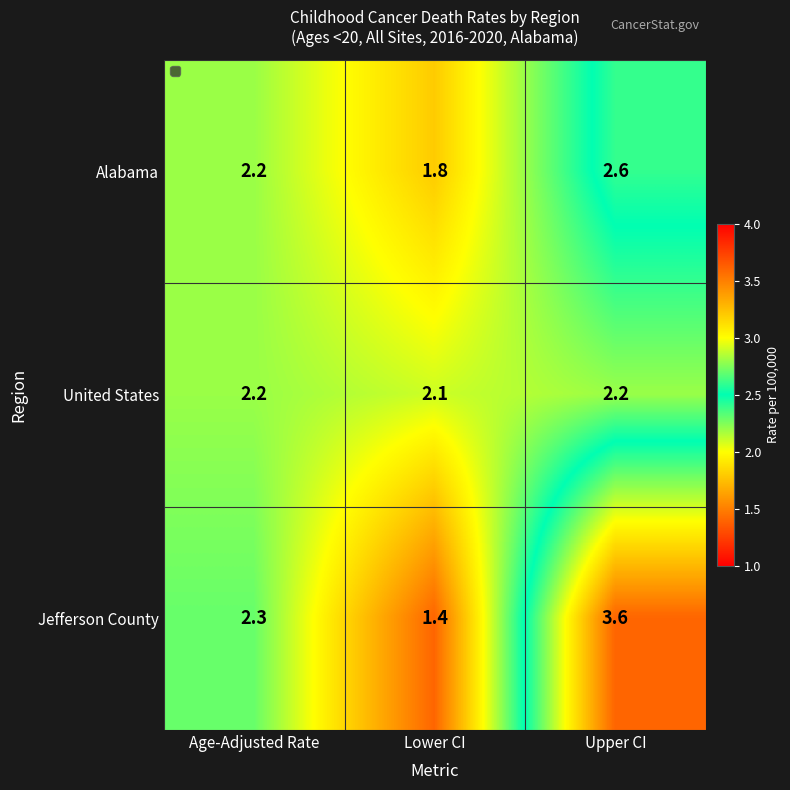

What is the approximate value of Jefferson County at Age-Adjusted Rate?

2.3